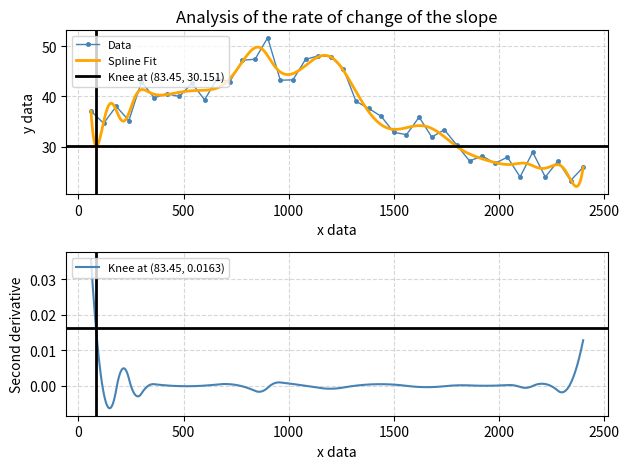

What is the lowest value of the Data series?

23.3